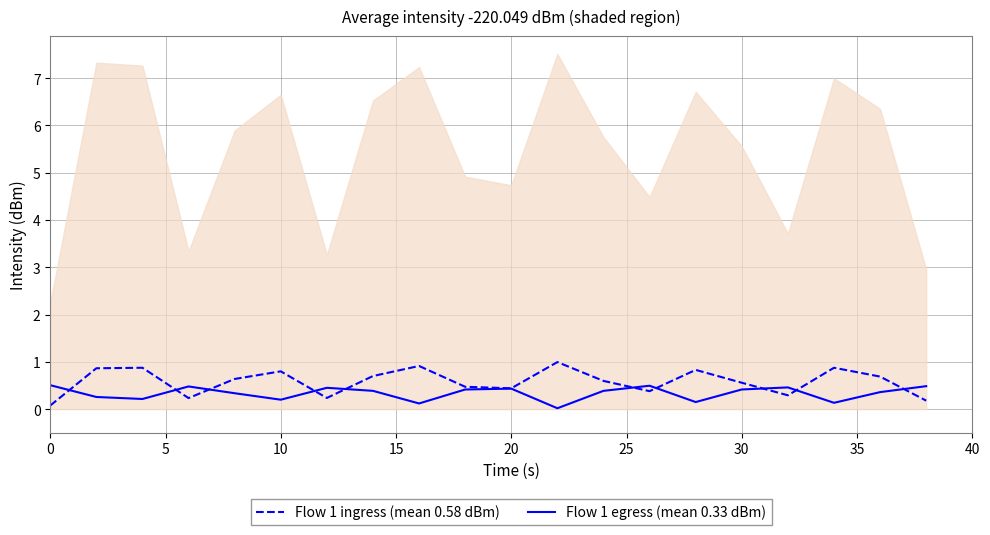

How many lines are shown in the chart?

2